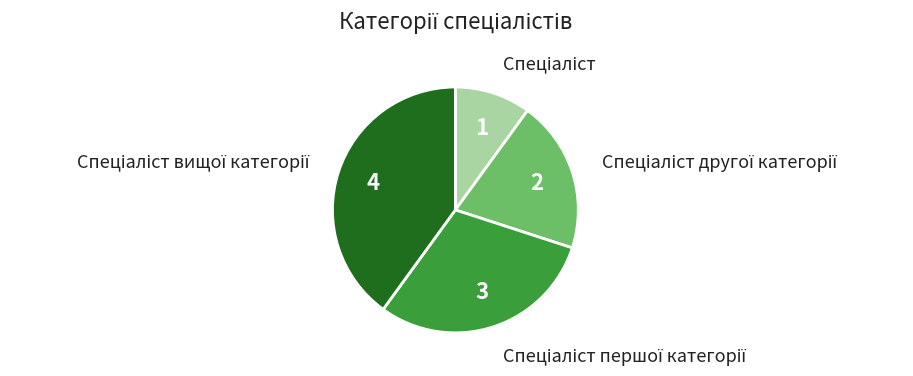

Is there a majority slice in this chart?

No